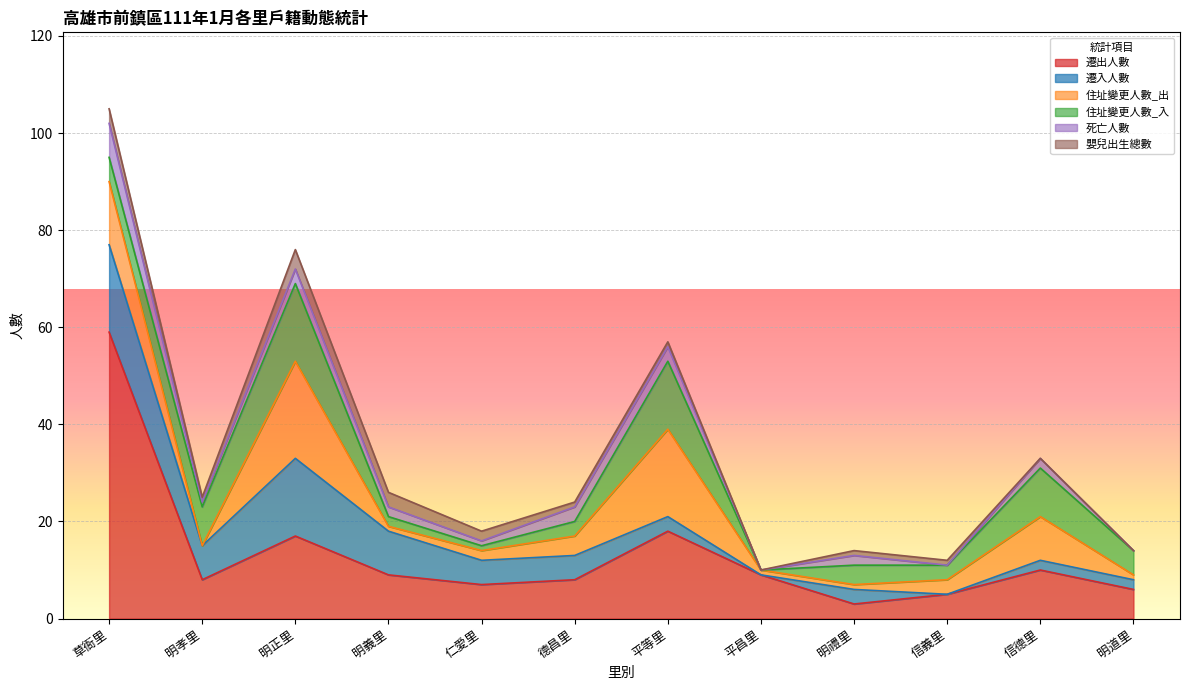

What is the lowest value of the 遷出人數 series?

3